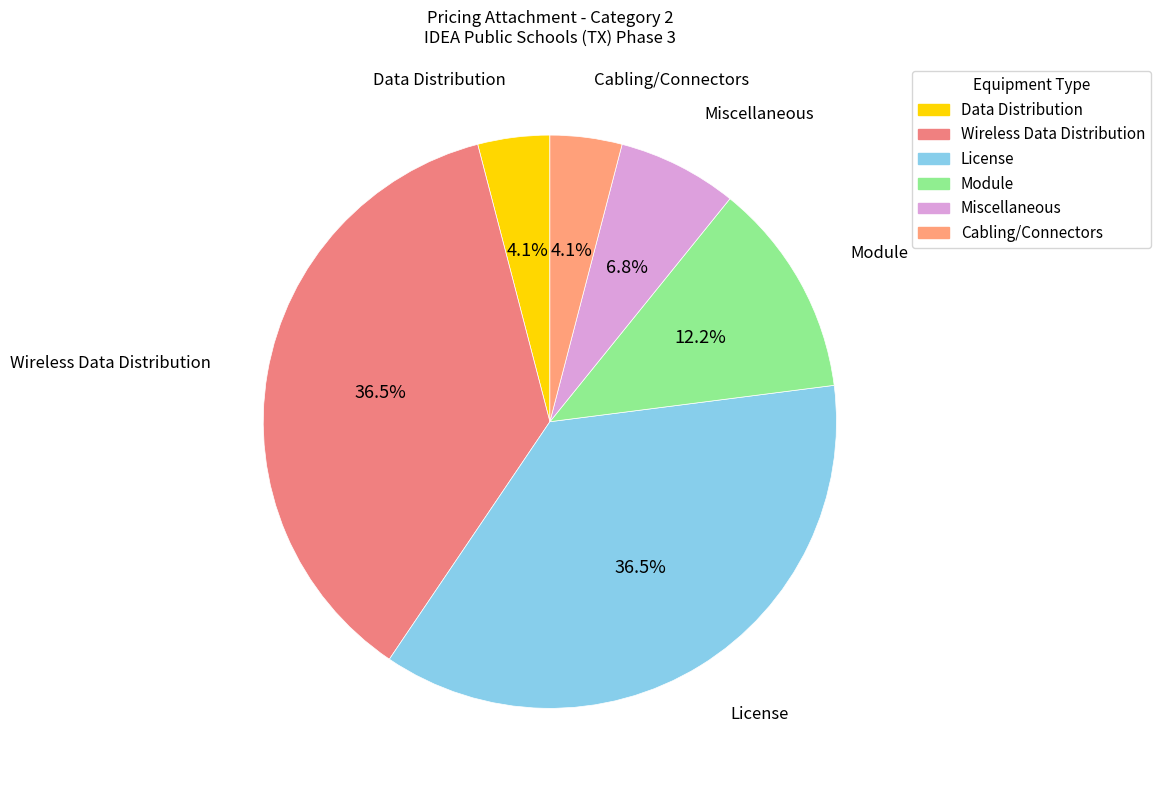

How much of the chart is everything except Module?

87.8%